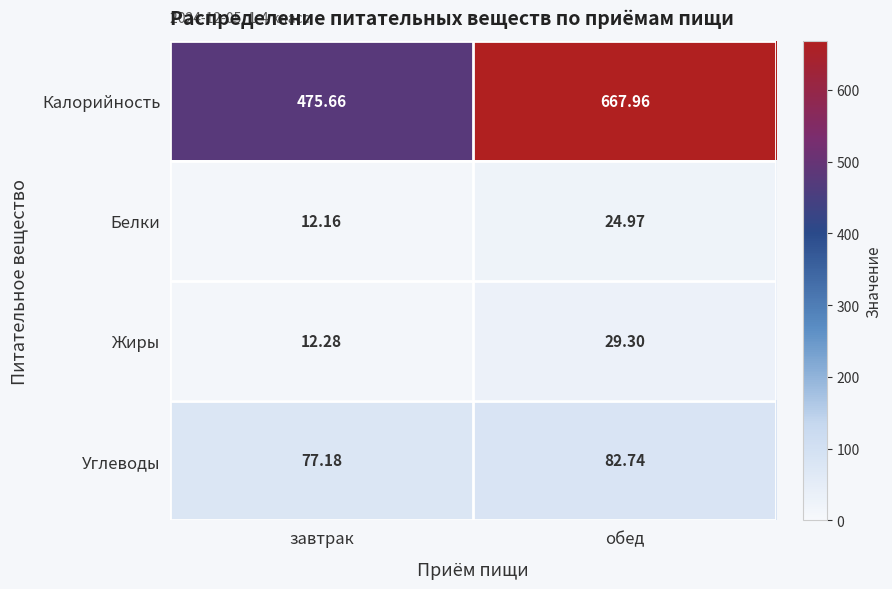

Count the number of data series in this chart.

4